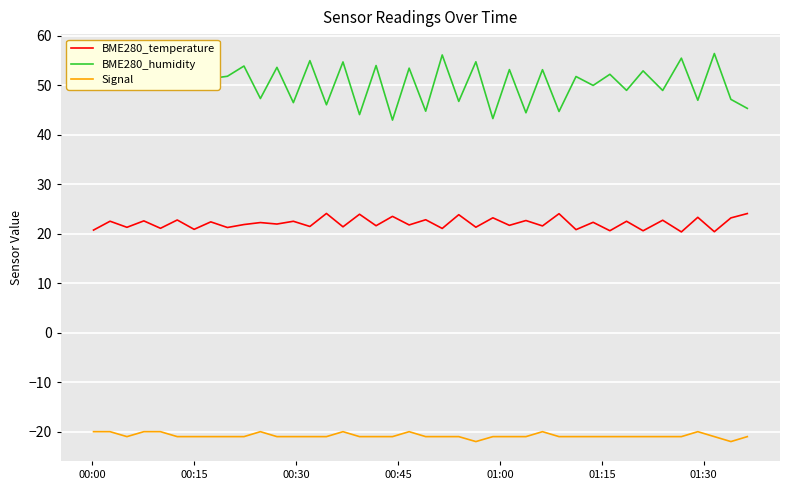

In BME280_temperature, how many points are lower than both neighbors (excluding endpoints)?

18